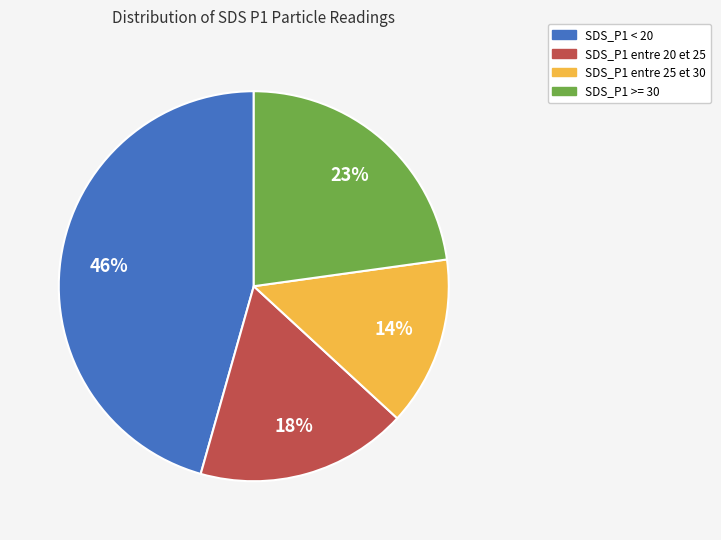

Is there a majority slice in this chart?

No